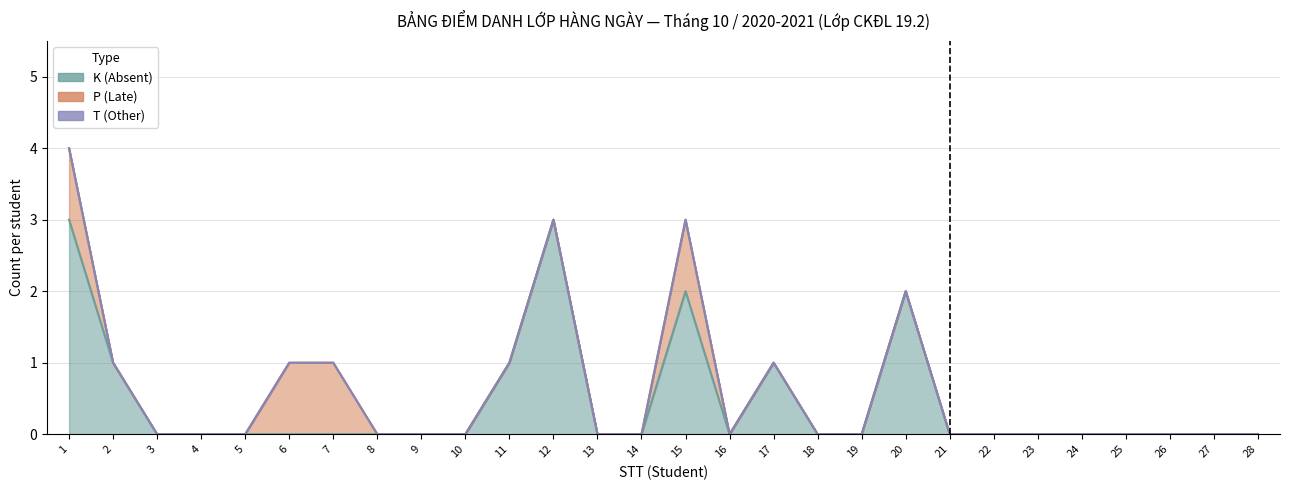

How many categories are shown in the chart?

28